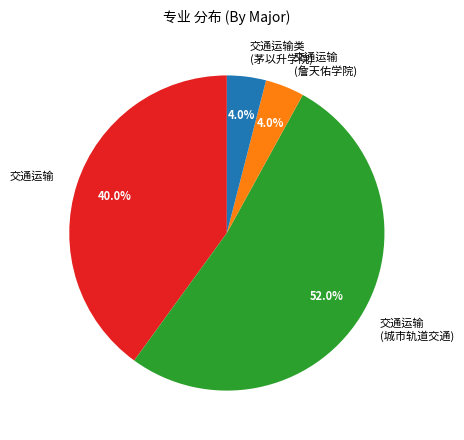

Approximately how many times larger is the value at 交通运输类 (茅以升学院) compared to 交通运输 (詹天佑学院)?

1.0